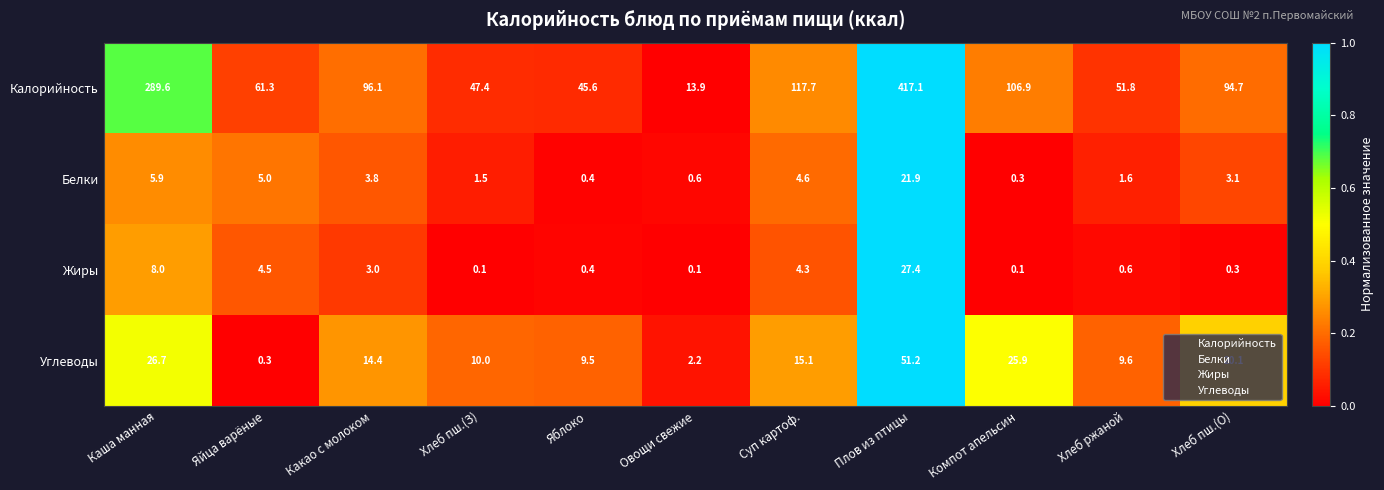

What is the spread (max minus min) of values at Какао с молоком?

93.1